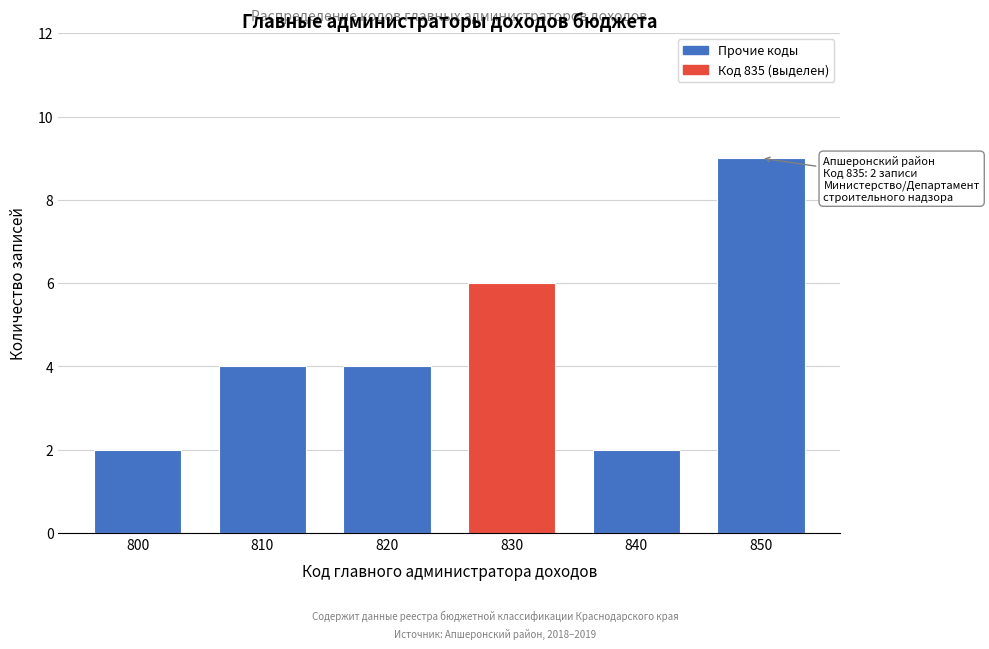

Reading left to right, extract all data points from this chart.

2	4	4	6	2	9